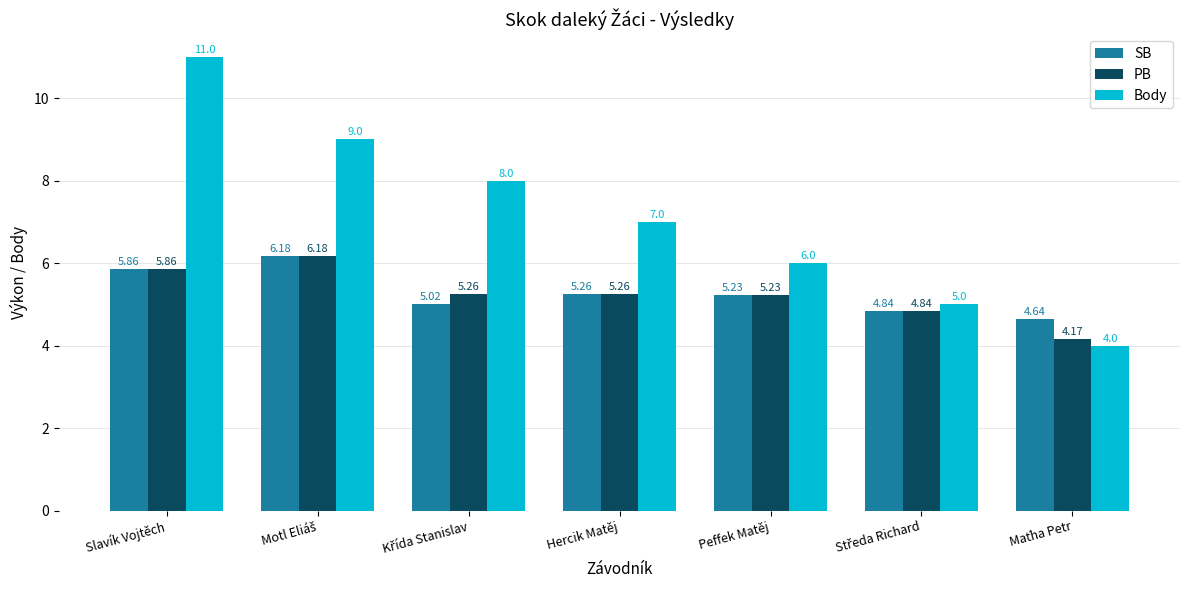

How many values in the PB series exceed 5?

5